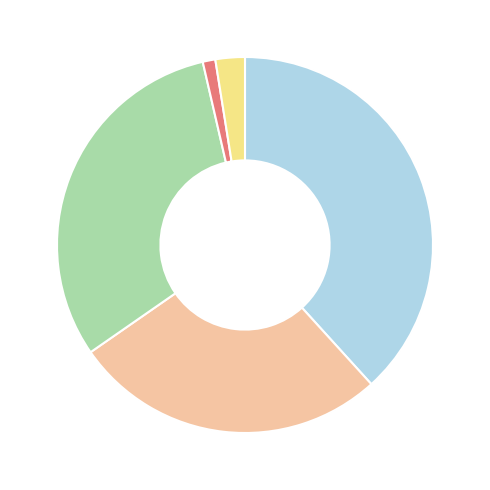

Is there a majority slice in this chart?

No